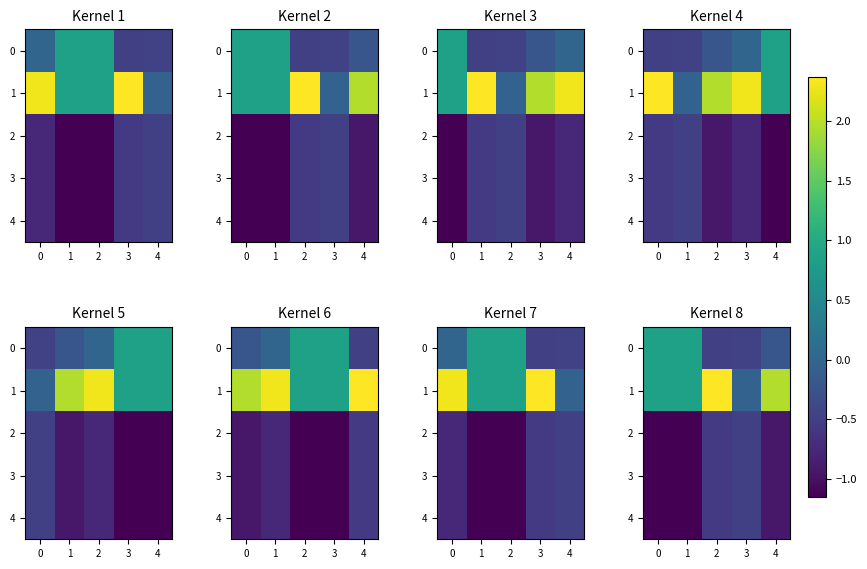

At how many categories does at least one series exceed 0?

4